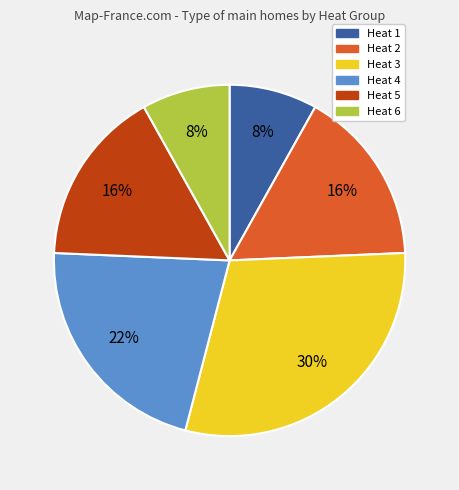

How many segments does this pie chart have?

6